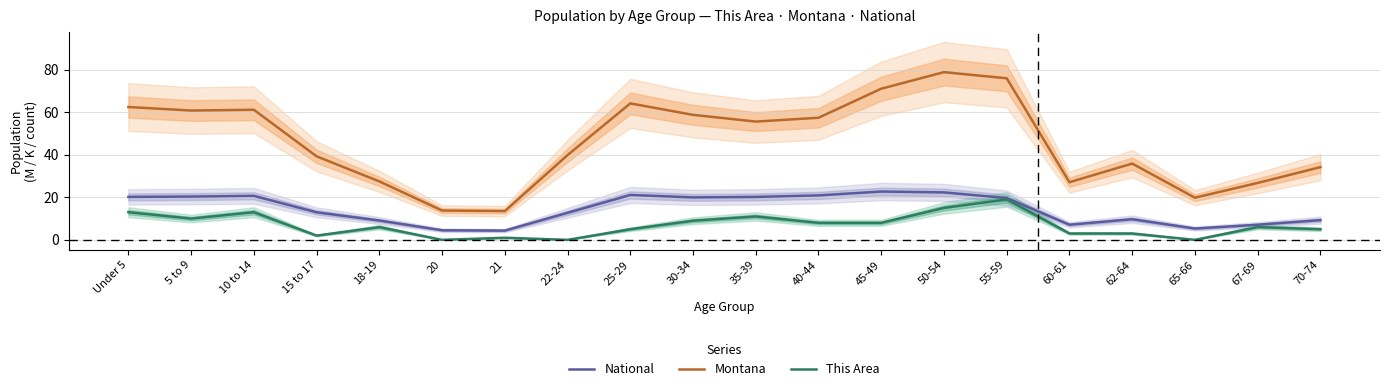

True or false: National and Montana cross at least once.

False